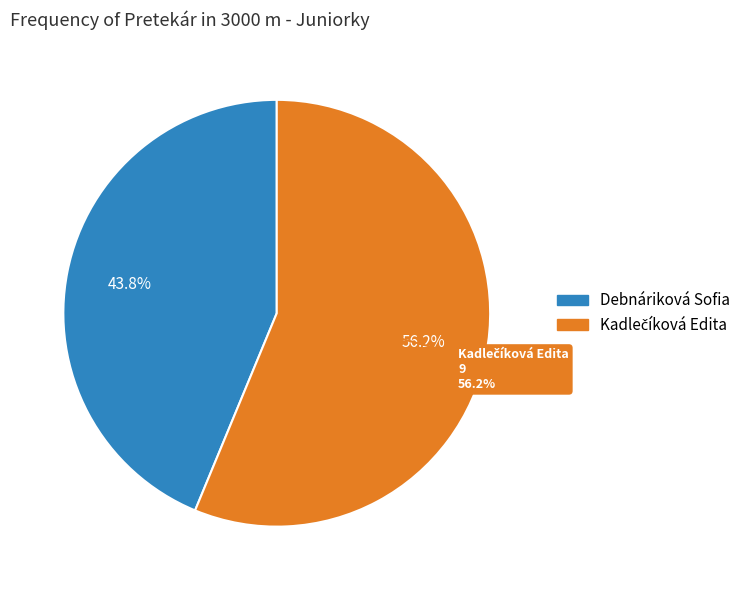

Does Kadlečíková Edita represent more than half of the total?

Yes